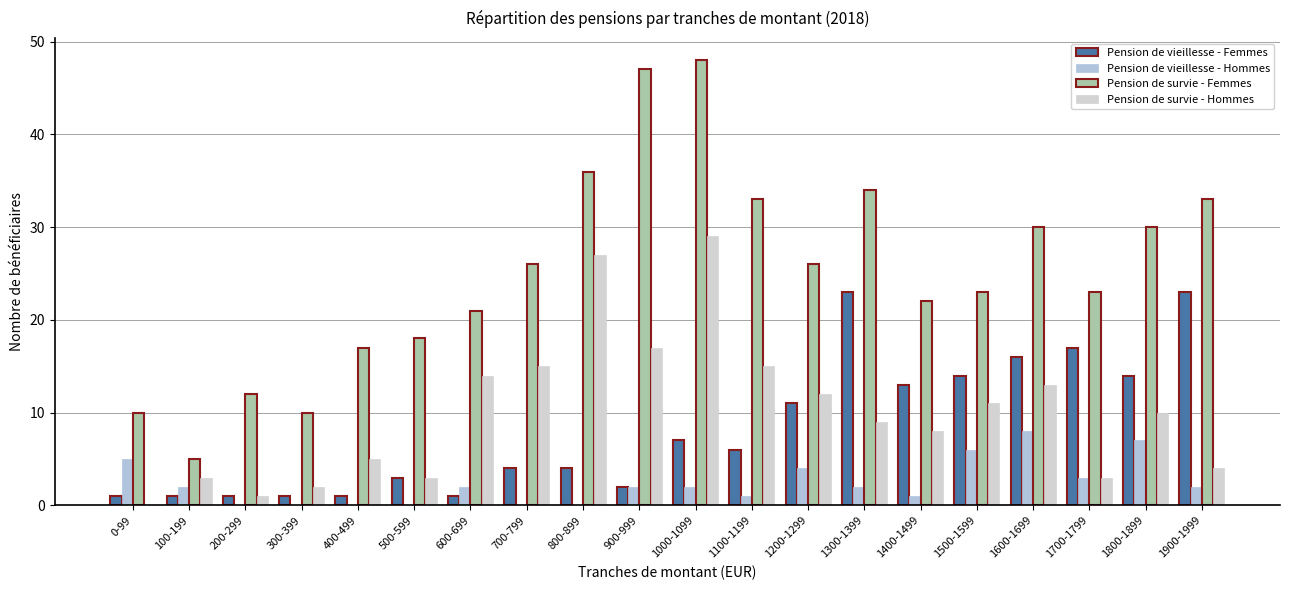

What is the label of the 3rd bar from the right?

1700-1799